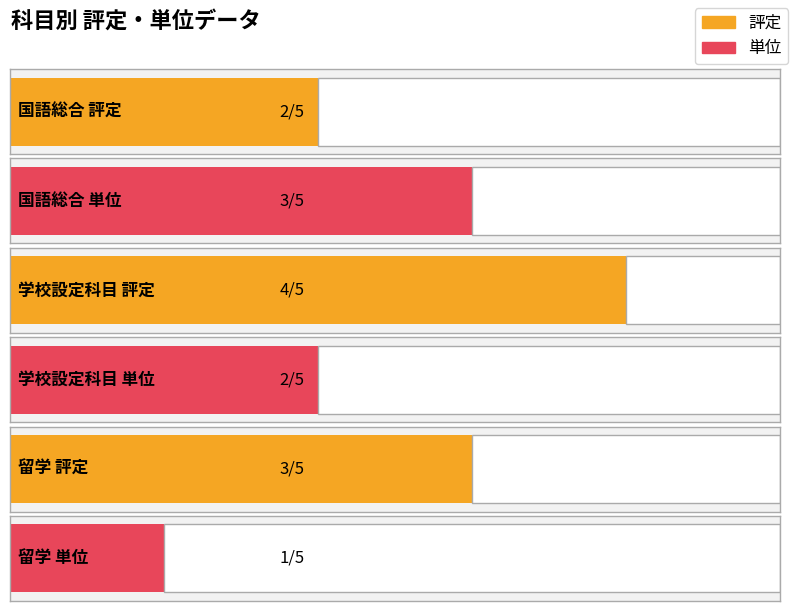

Where is 評定 nearest to the value 3?

留学